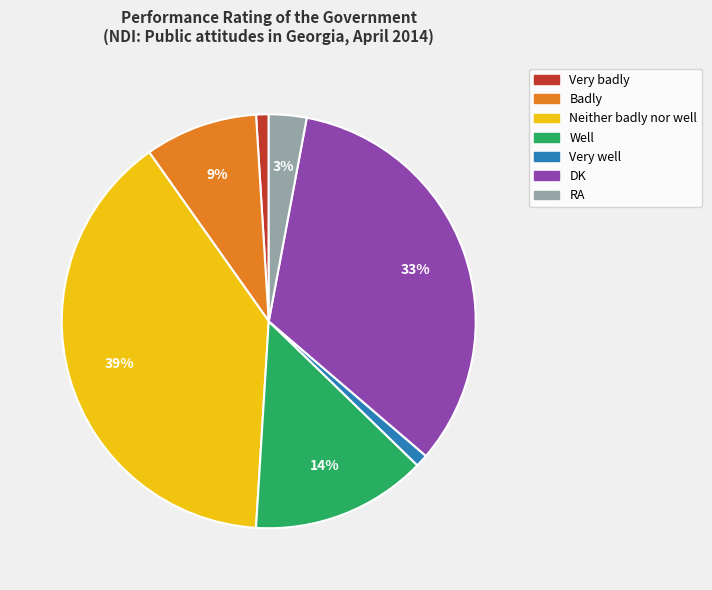

Do Well and Neither badly nor well together represent more than half of the pie?

Yes